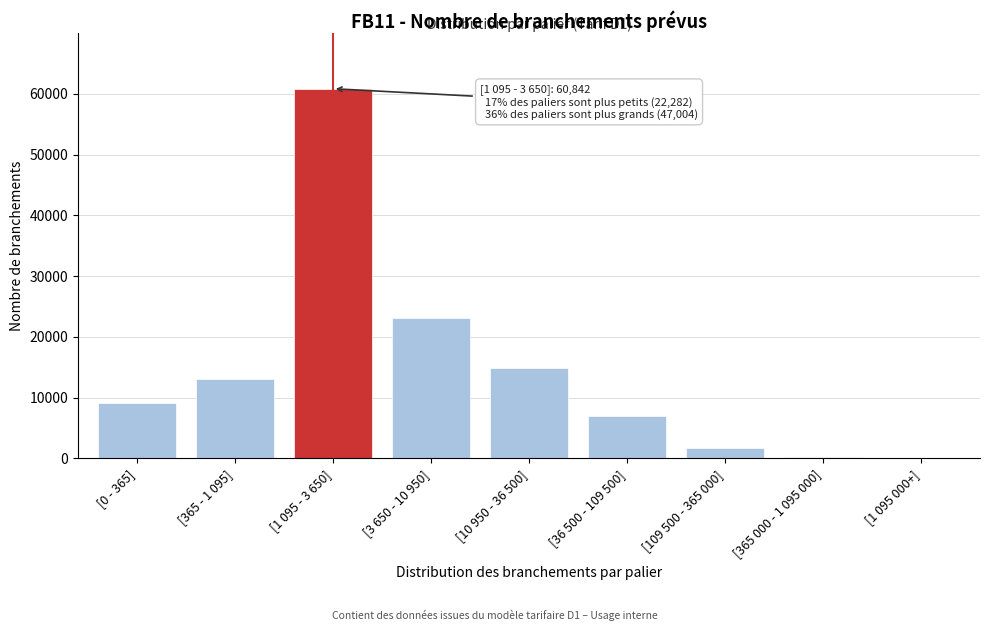

What is the maximum value shown in the chart?

60842.0